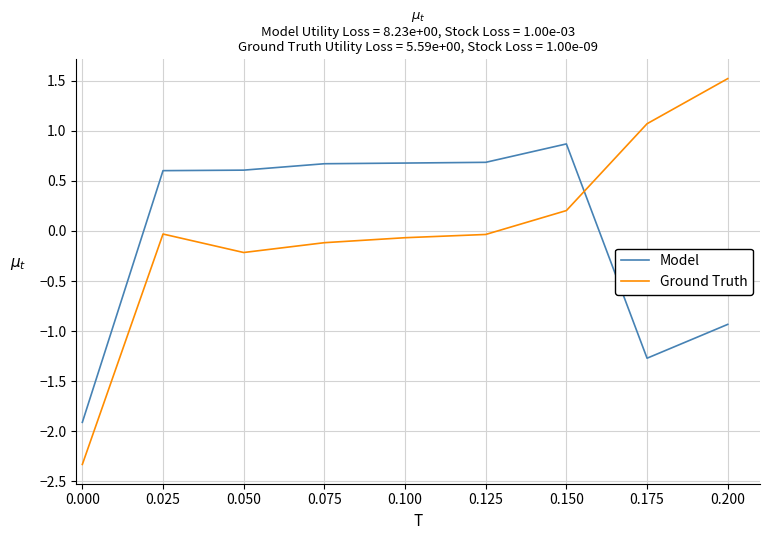

What is the difference between the Ground Truth values at 0.175 and 0.150?

0.9